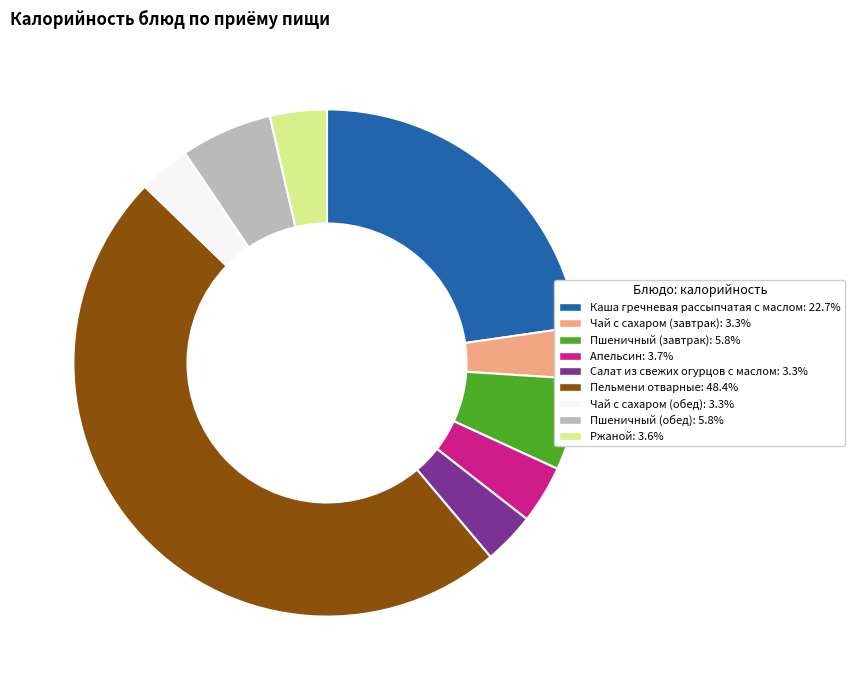

How many slices are in this pie chart?

9